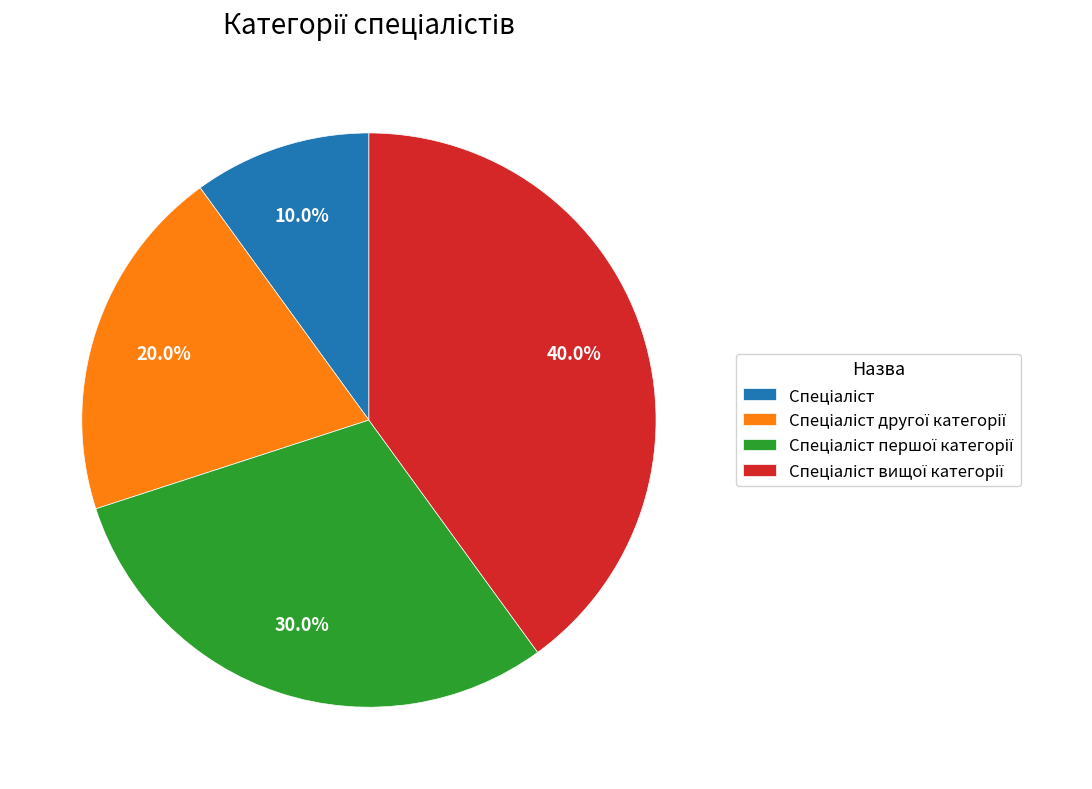

Does any single category account for the majority?

No